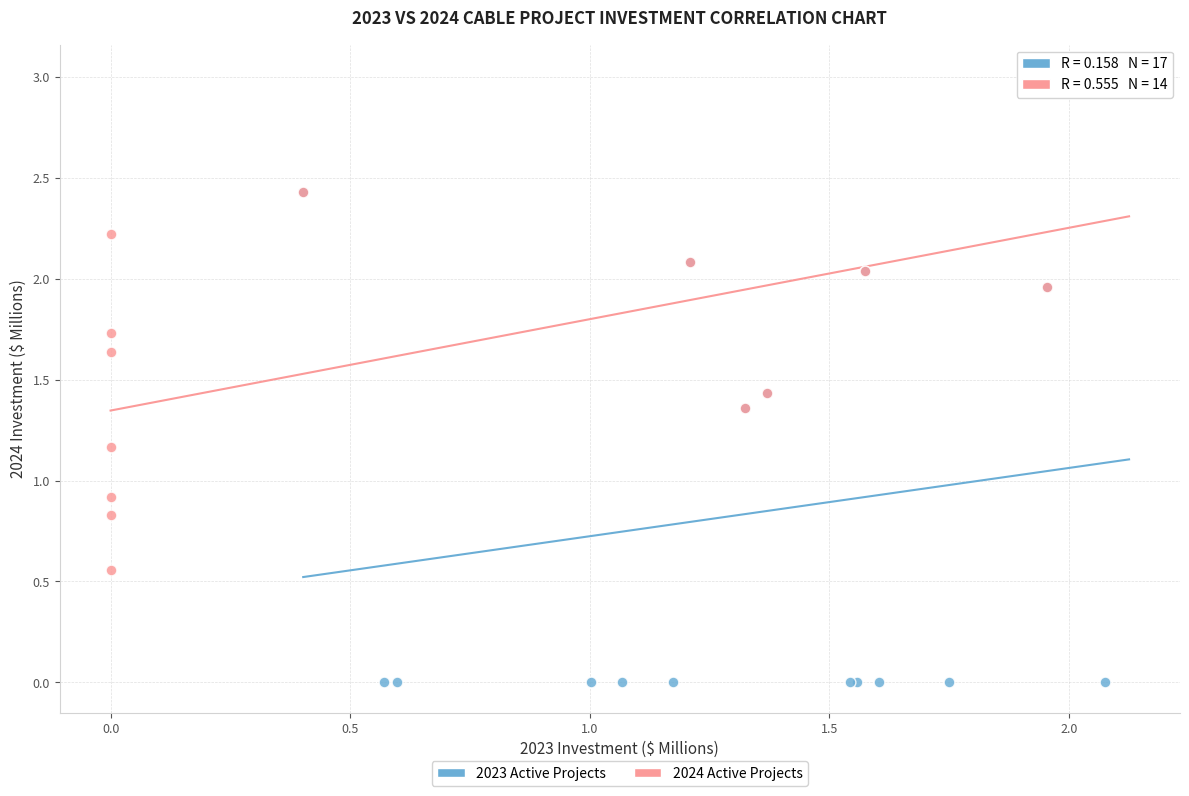

Which series has the largest Y range (max minus min)?

2023 Active Projects